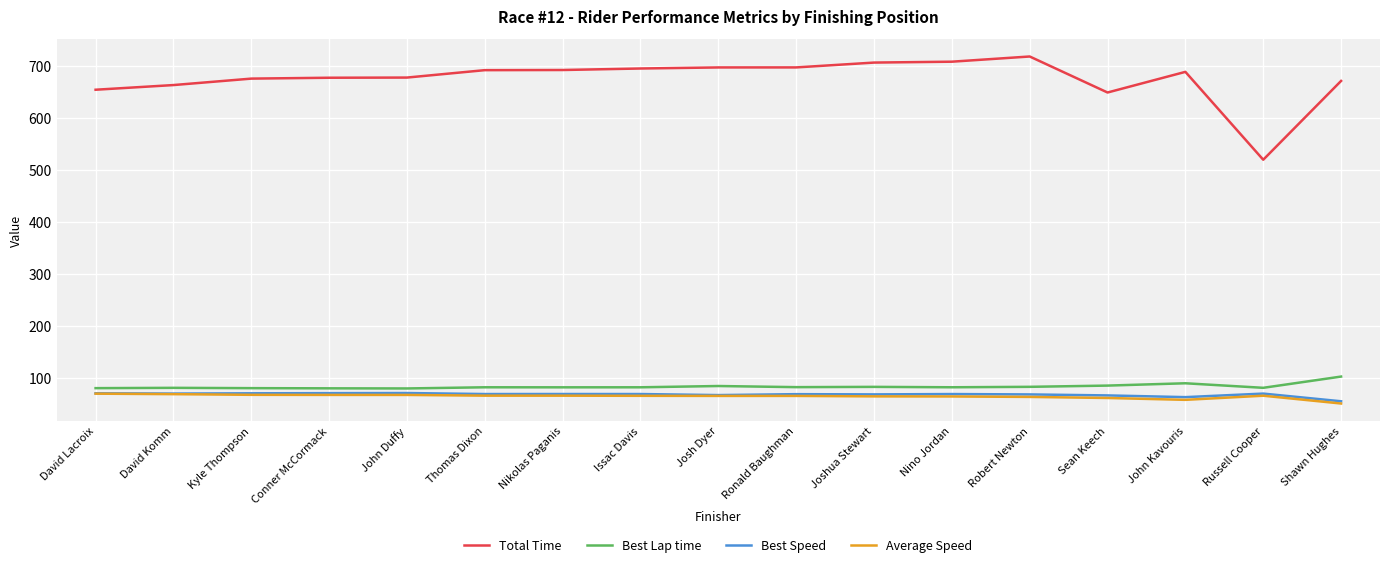

What is the sum of the Best Lap time values at Nikolas Paganis and Sean Keech?

168.5